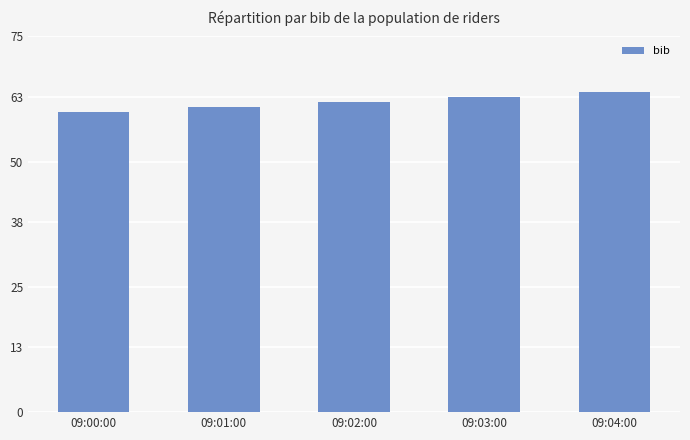

The value at 09:02:00 is 90. True or false?

False